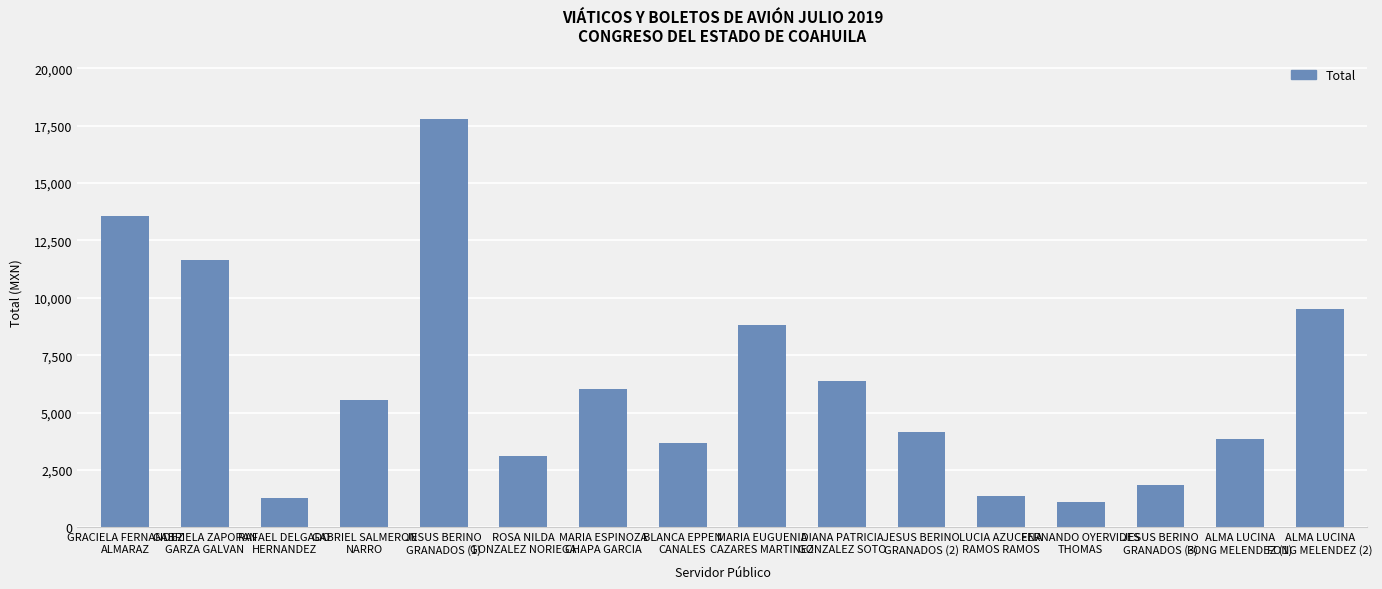

Where does the data first go above 5543?

GRACIELA FERNANDEZ
ALMARAZ